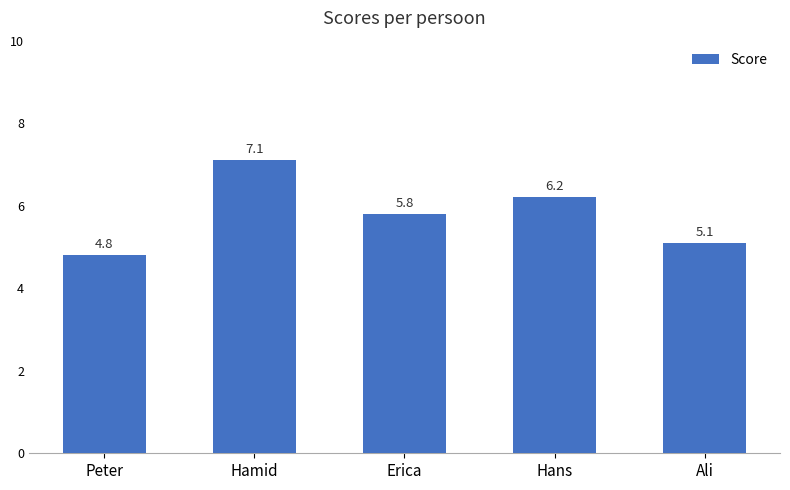

Reading left to right, what are all the values shown in this chart?

4.8	7.1	5.8	6.2	5.1